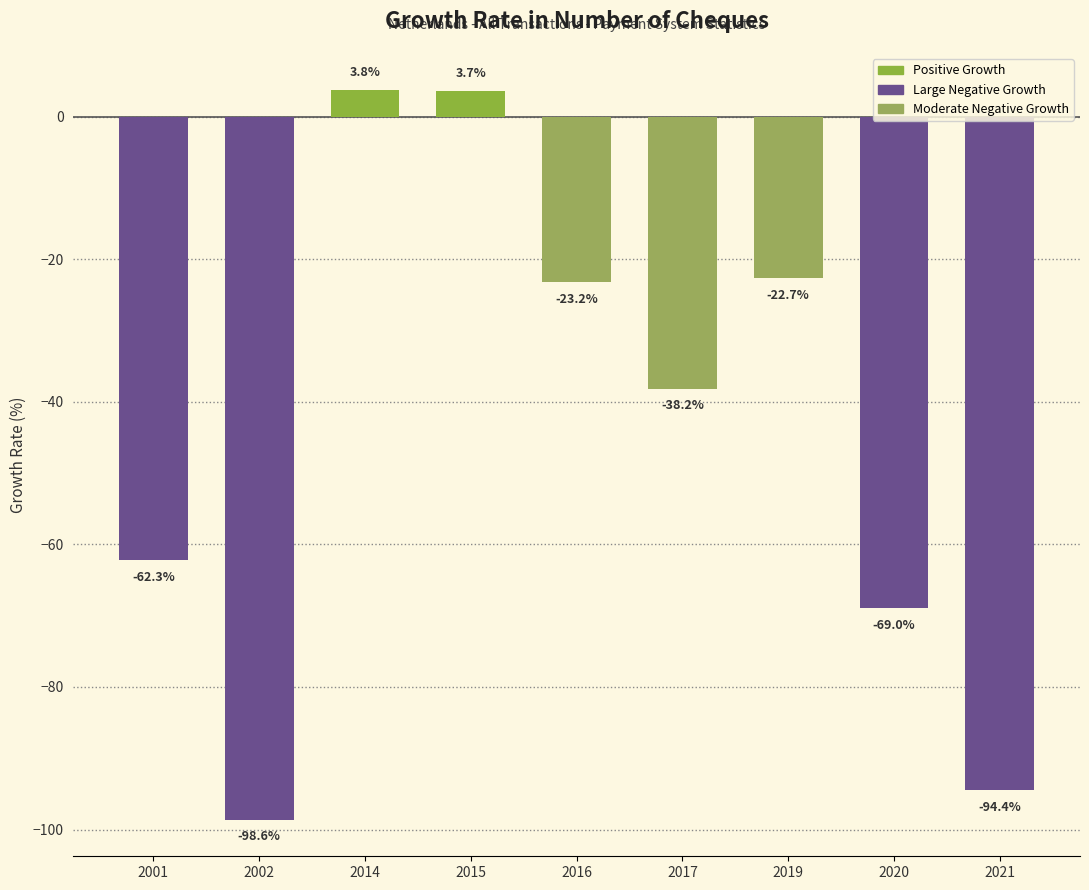

Reading left to right, transcribe all the data shown in this chart.

-62.3	-98.6	3.8	3.7	-23.2	-38.2	-22.7	-69.0	-94.4